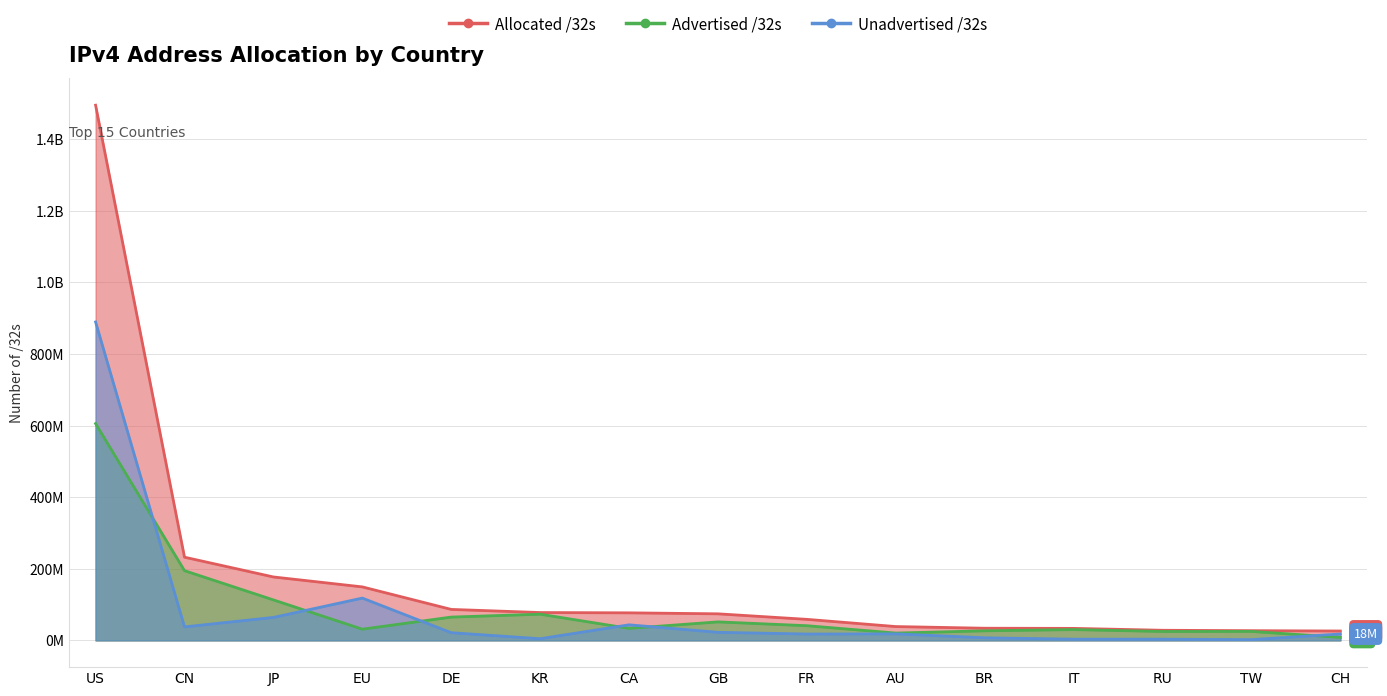

Rank the series by their maximum value, from lowest to highest.

Advertised /32s, Unadvertised /32s, Allocated /32s